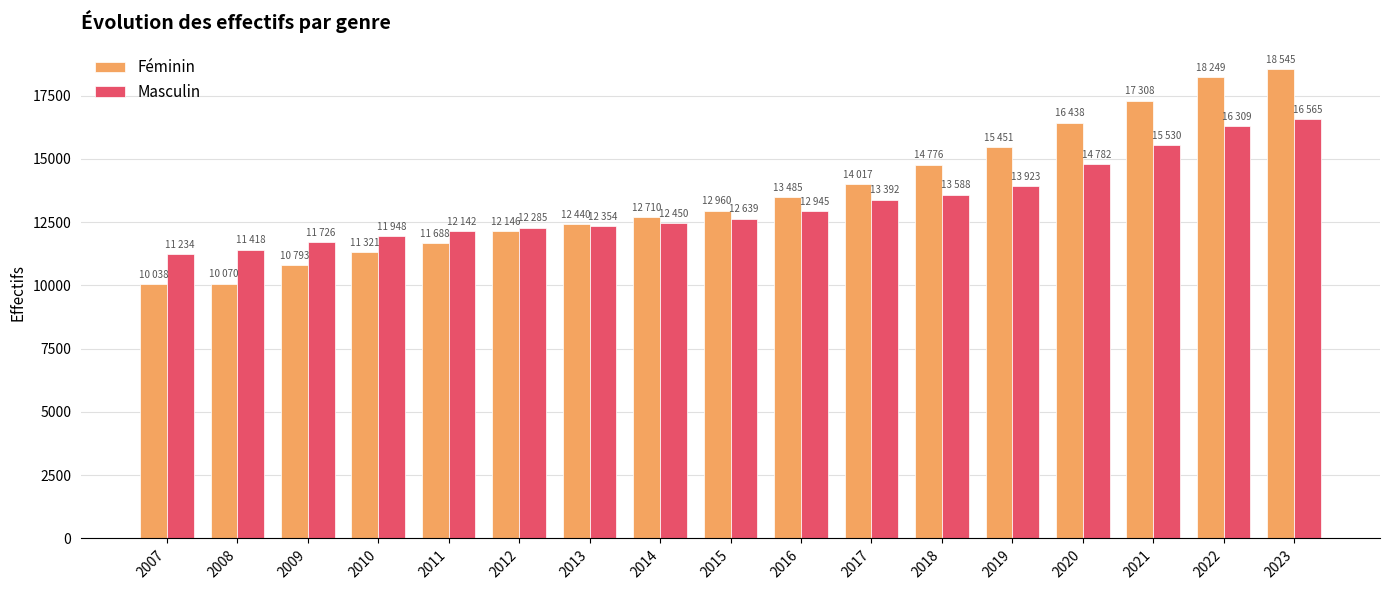

What is the maximum value for Masculin?

16565